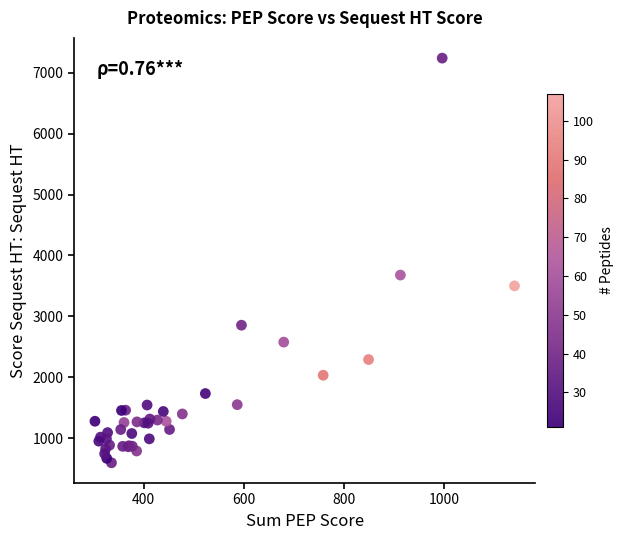

What Y value in the scatter plot is closest to 3918?

3679.0